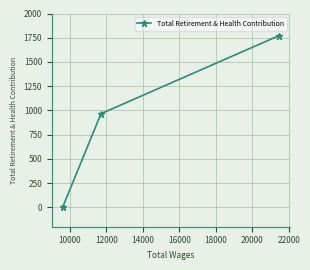

How many data points are less than 966?

1